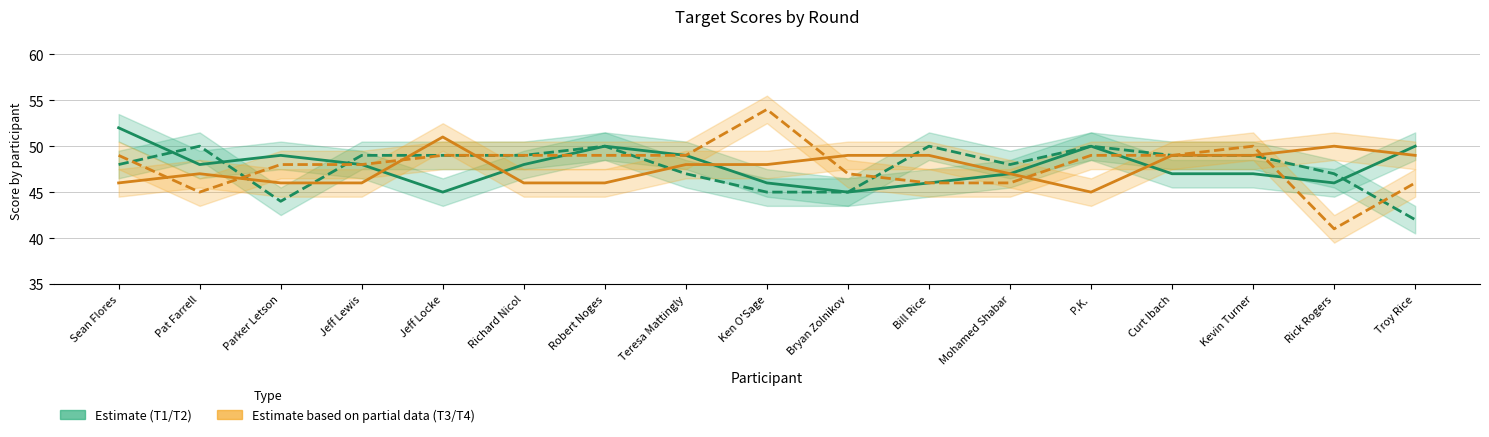

How many intersections are there between T3 and T1?

5